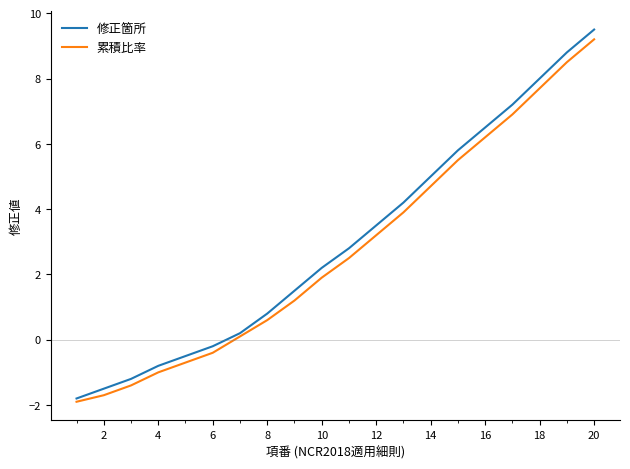

What is the sum of all 修正箇所 values?

60.0